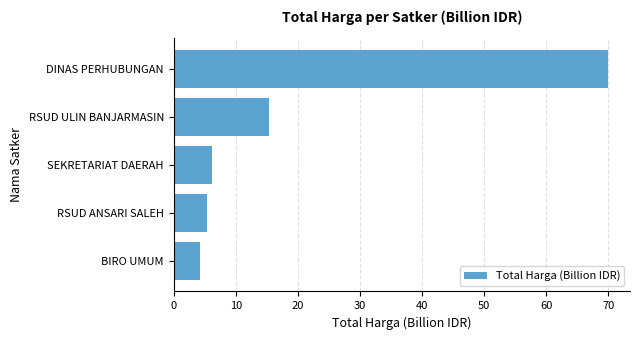

What is the minimum value shown in the chart?

4.2